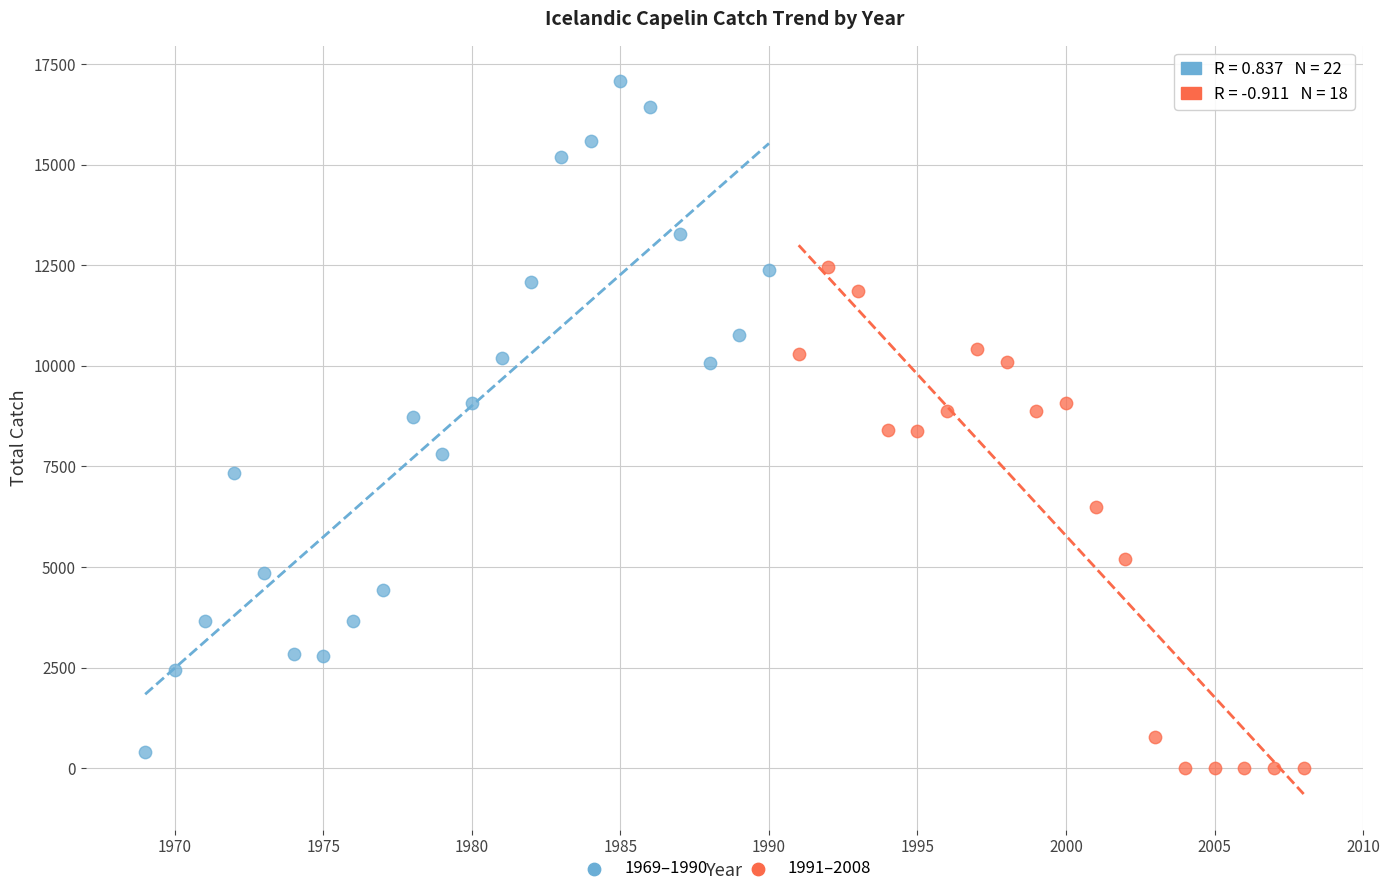

Which series has the largest Y range (max minus min)?

1969–1990